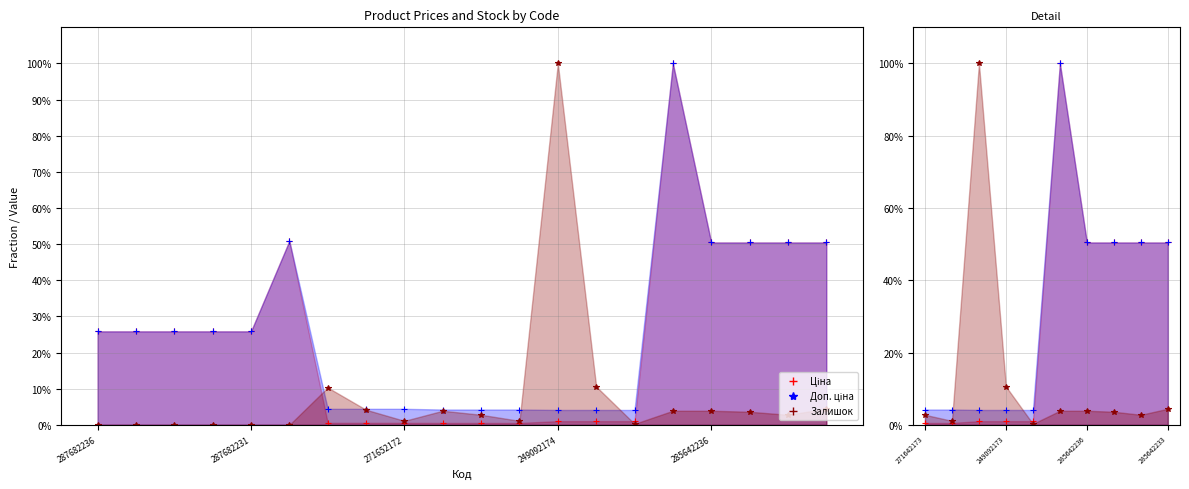

What is the average value of the Доп. ціна series?

0.3